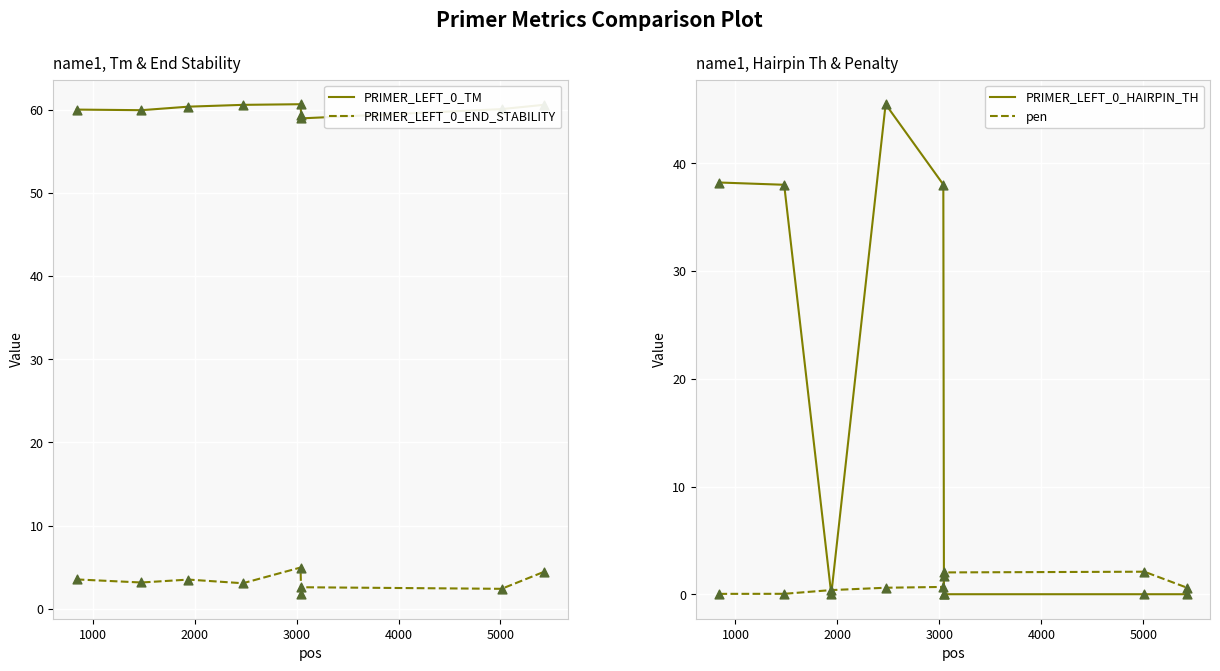

Which series contains the highest Y value?

PRIMER_LEFT_0_TM